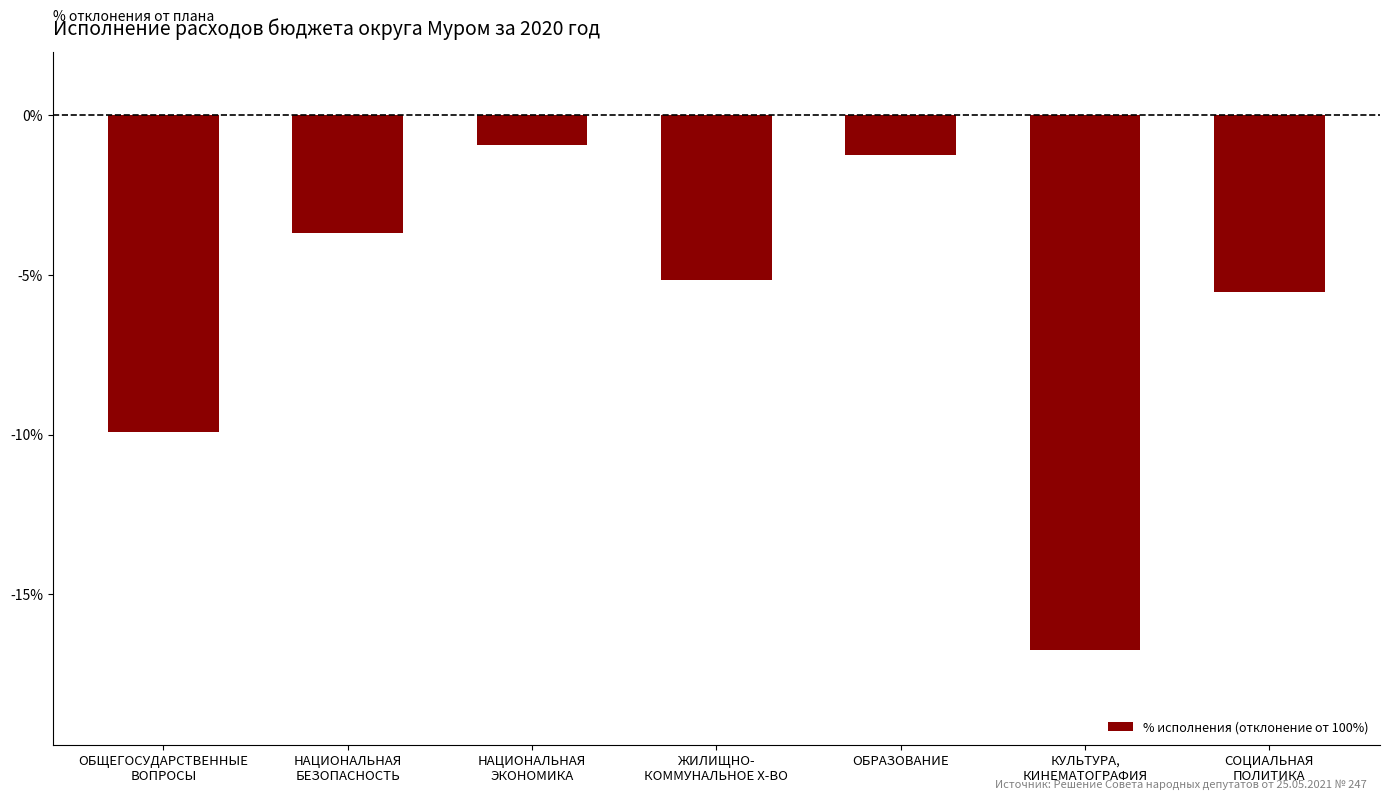

What is the difference between the maximum and minimum values?

15.8